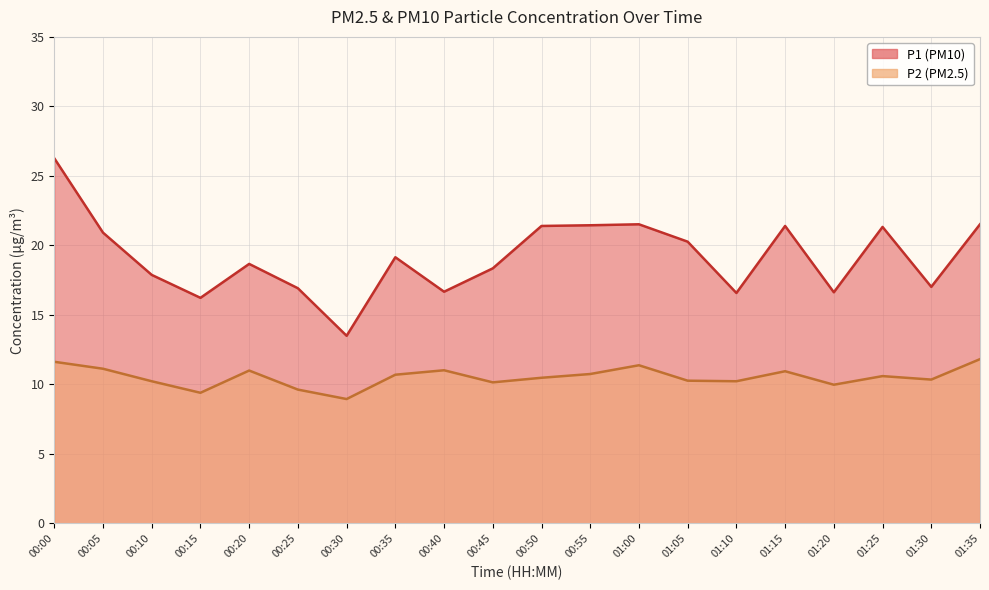

What is the difference between the P1 values at 00:00 and 01:35?

4.8